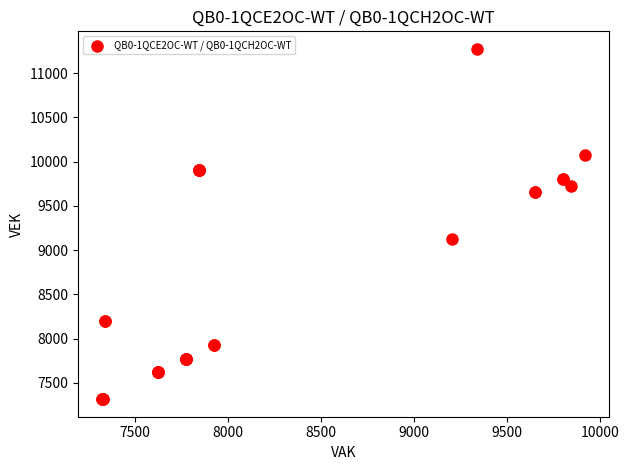

What Y value in the scatter plot is closest to 9295?

9128